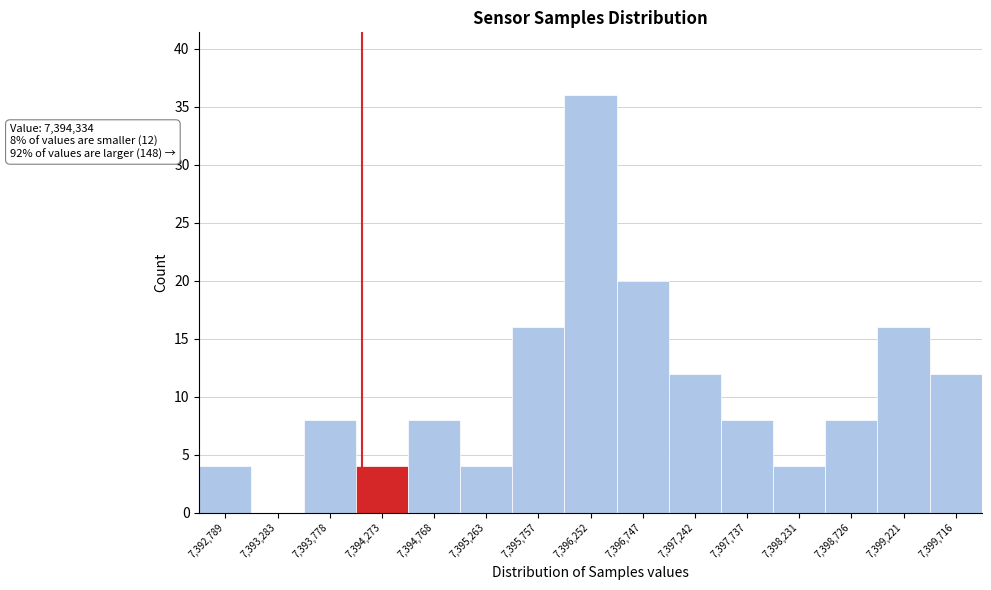

Reading left to right, transcribe all the data shown in this chart.

7,392,789=4	7,393,283=0	7,393,778=8	7,394,273=4	7,394,768=8	7,395,263=4	7,395,757=16	7,396,252=36	7,396,747=20	7,397,242=12	7,397,737=8	7,398,231=4	7,398,726=8	7,399,221=16	7,399,716=12